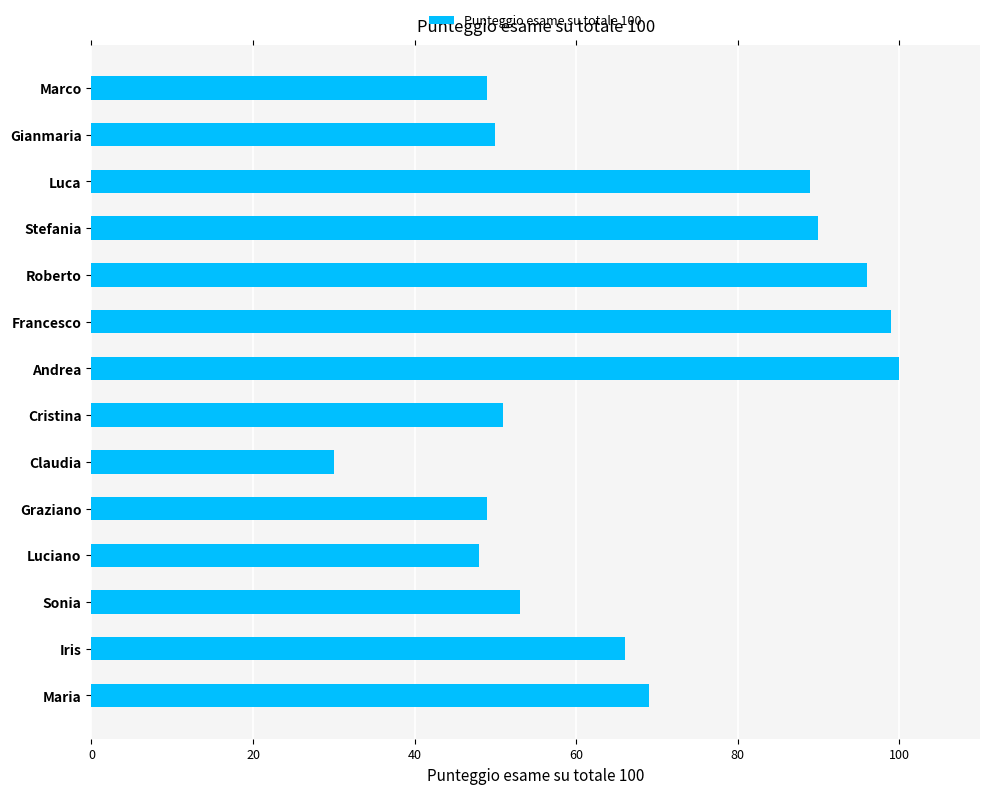

How many data points does each series have?

14